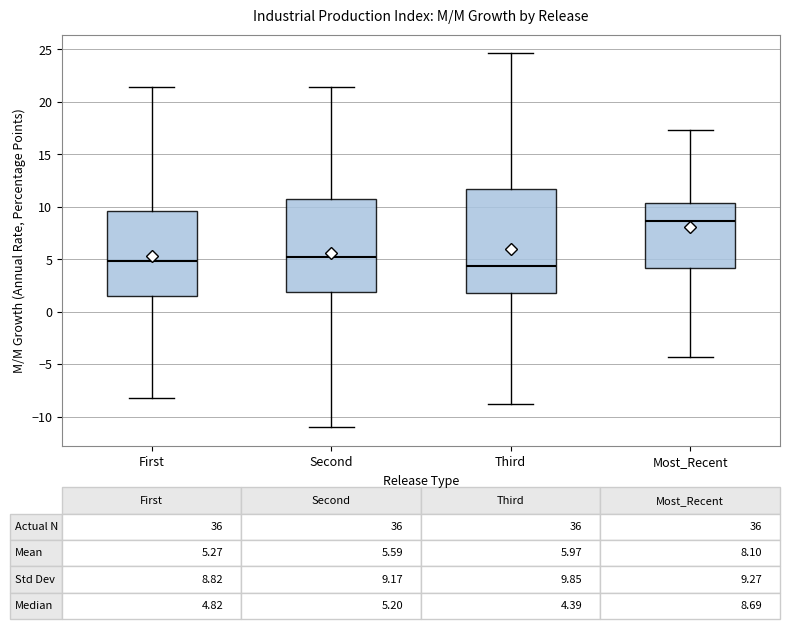

Comparing the boxes themselves (not the whiskers), which one is the tallest?

Third